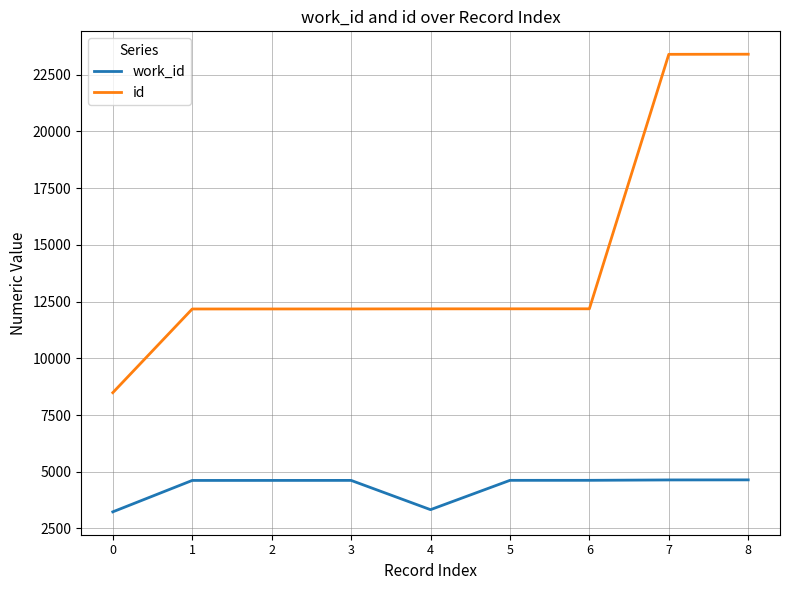

The work_id series shows 3234 at 0. True or false?

True